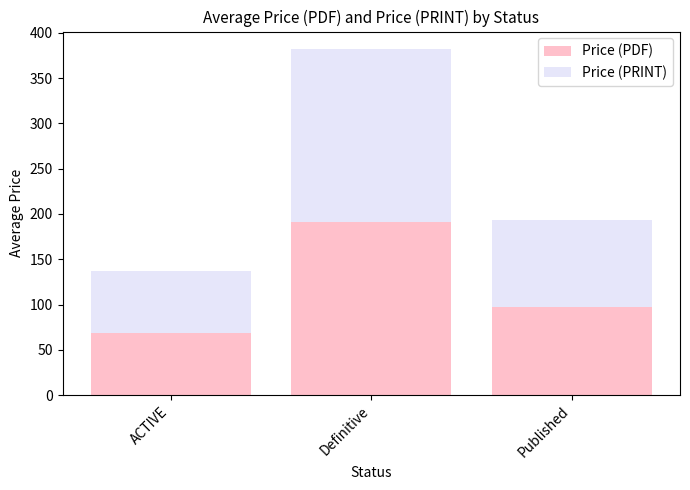

What is the sum of all Price (PDF) values?

356.6